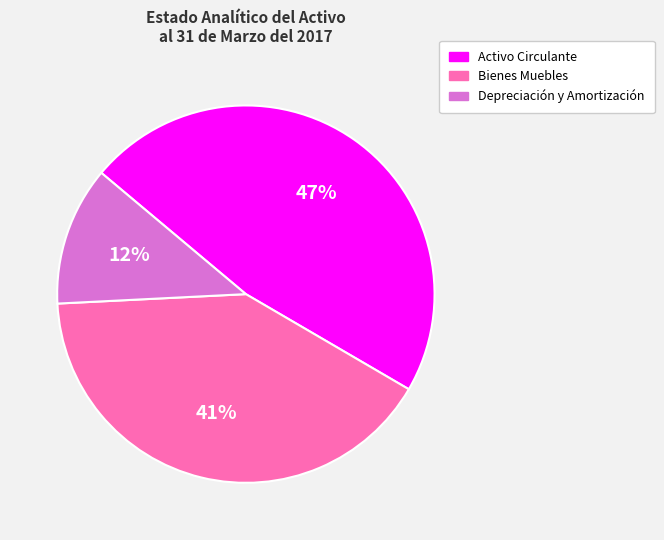

Is it true that Depreciación y Amortización is 12% of the pie?

True